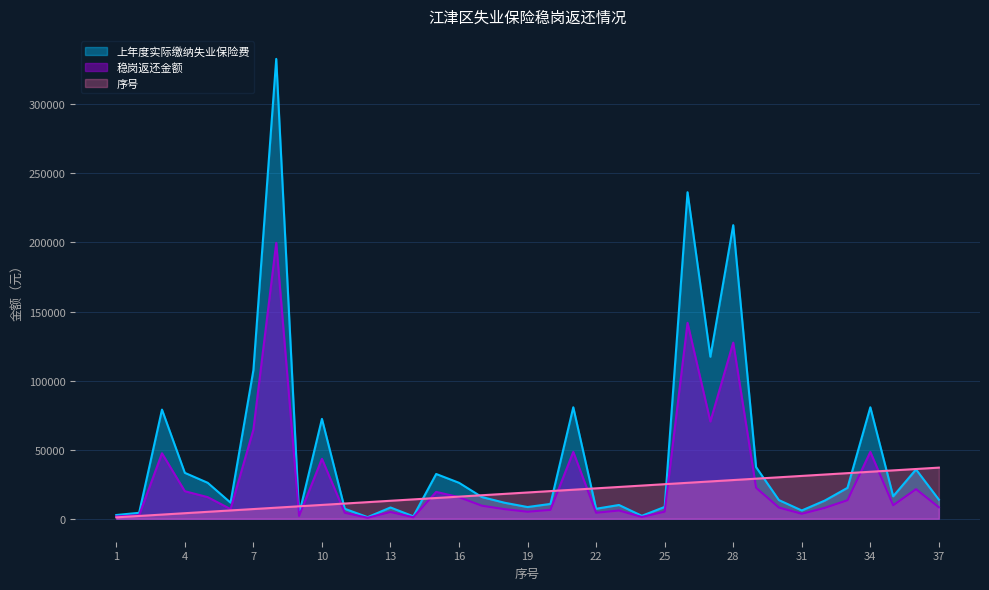

The value of 稳岗返还金额 at 9 is 3437.1. True or false?

False